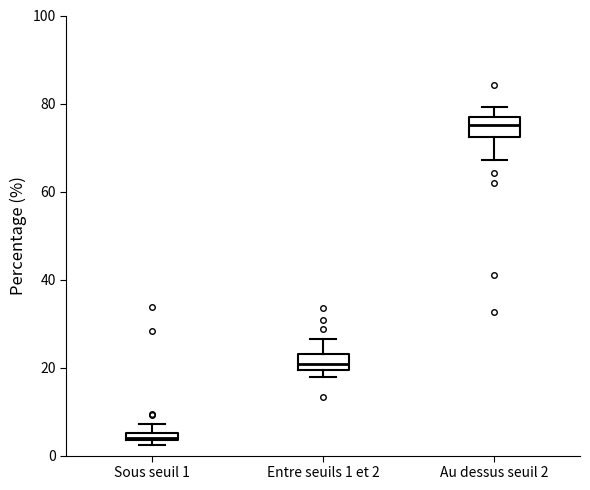

Which box has the highest median line?

Au dessus seuil 2